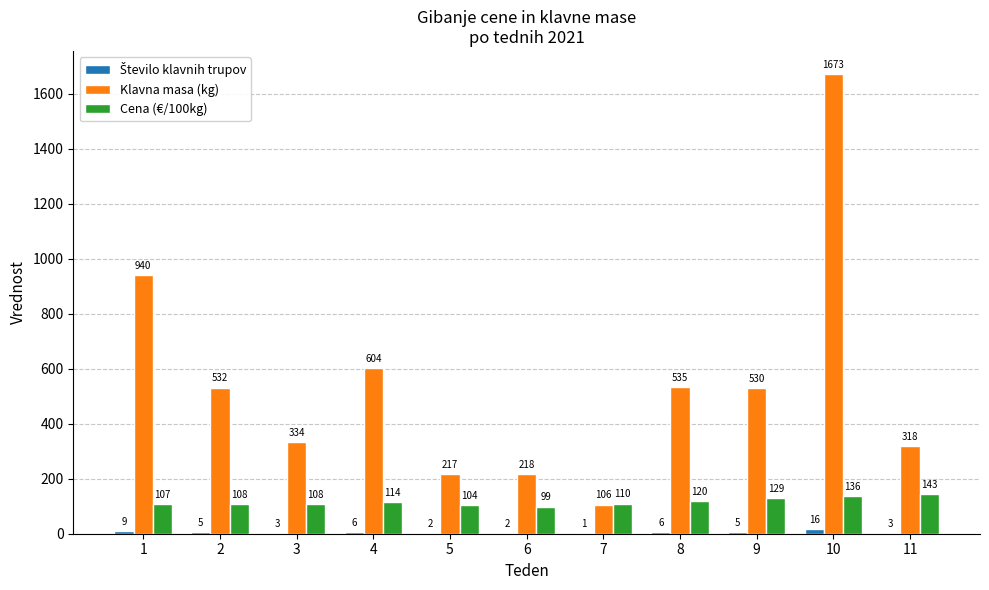

What is the approximate value of Klavna masa (kg) at 7?

106.0